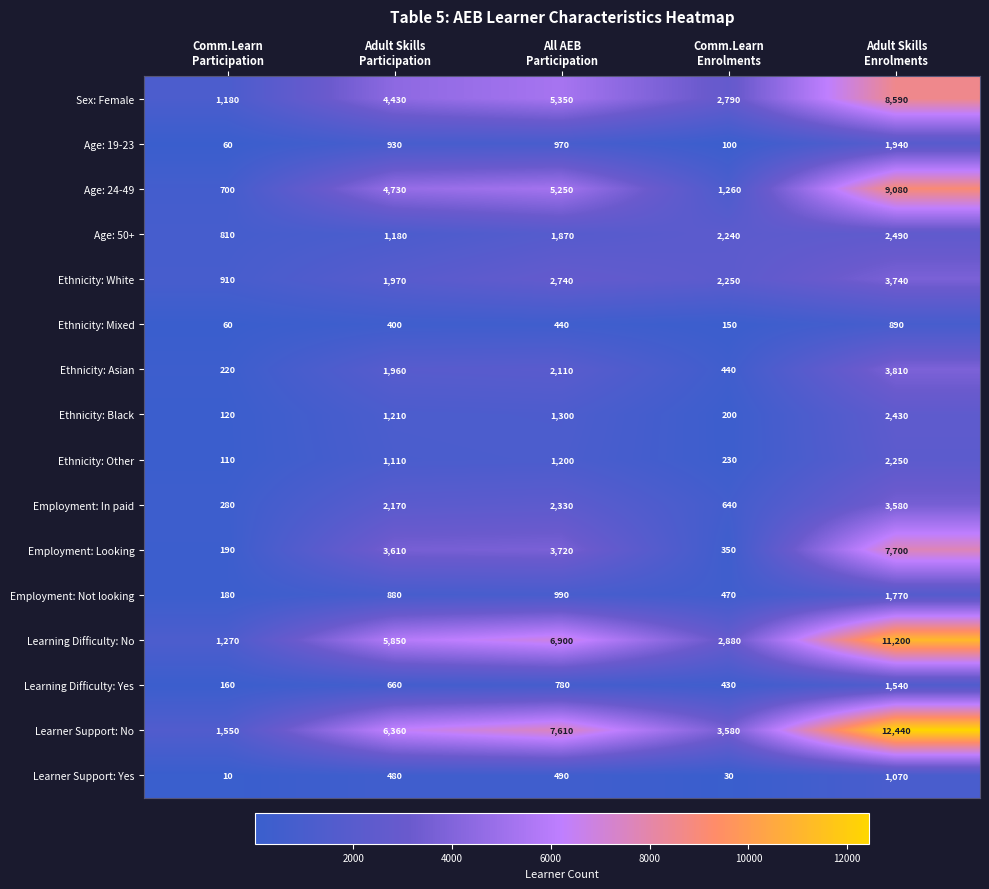

What is the difference between the maximum and minimum values in the Learning Difficulty: Yes series?

1380